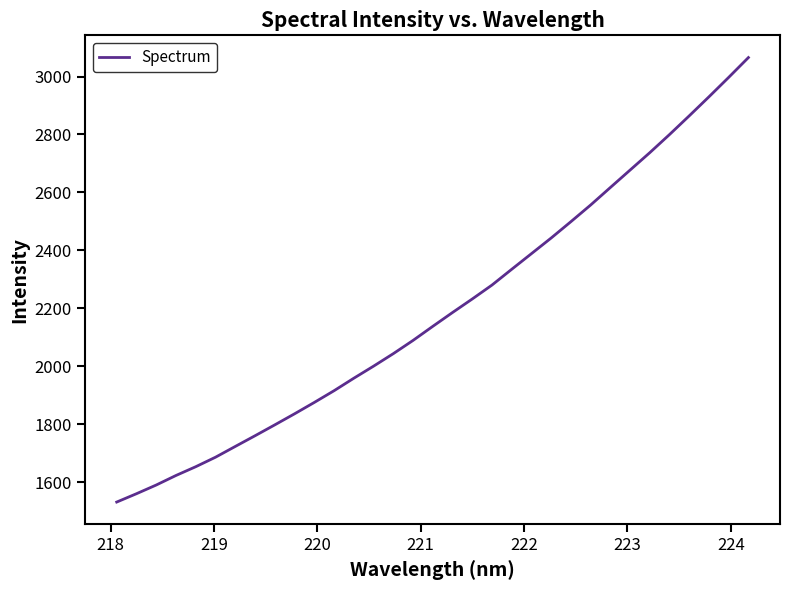

What is the difference between the maximum and minimum values?

1534.4